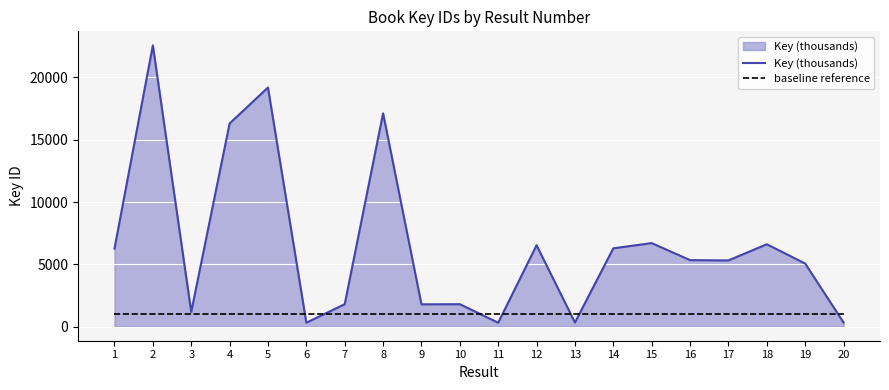

What is the sum of all Key (thousands) values?

131156